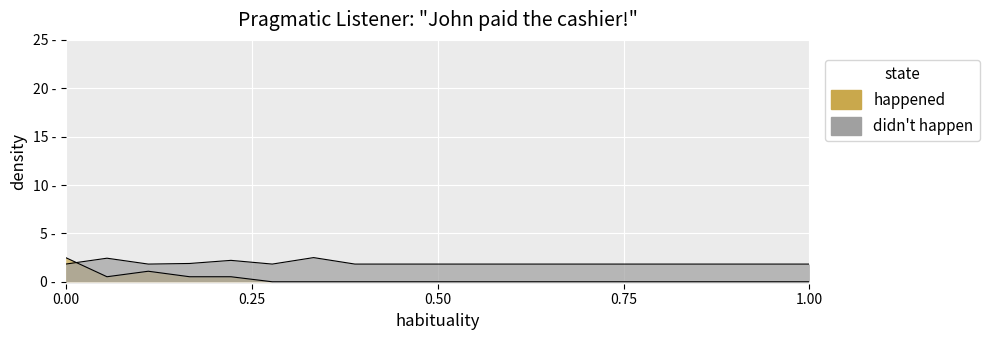

At which category does happened reach its first local valley?

2